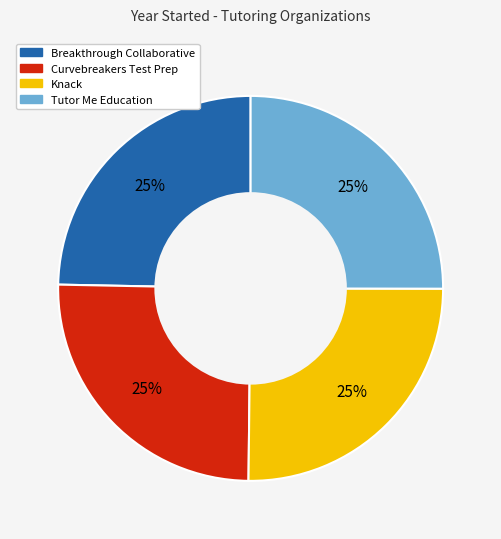

True or false: Tutor Me Education accounts for 25% of the total.

True